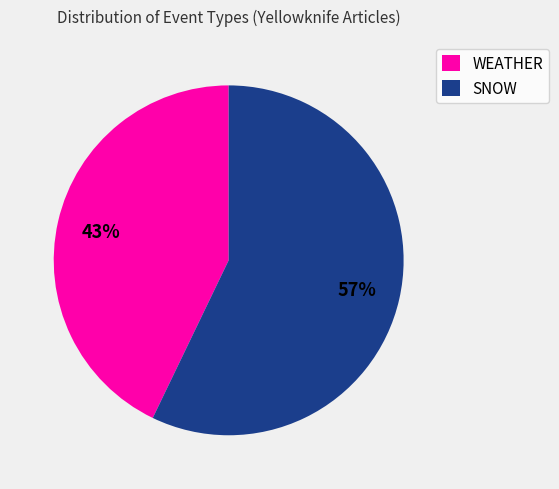

True or false: SNOW accounts for 66% of the total.

False